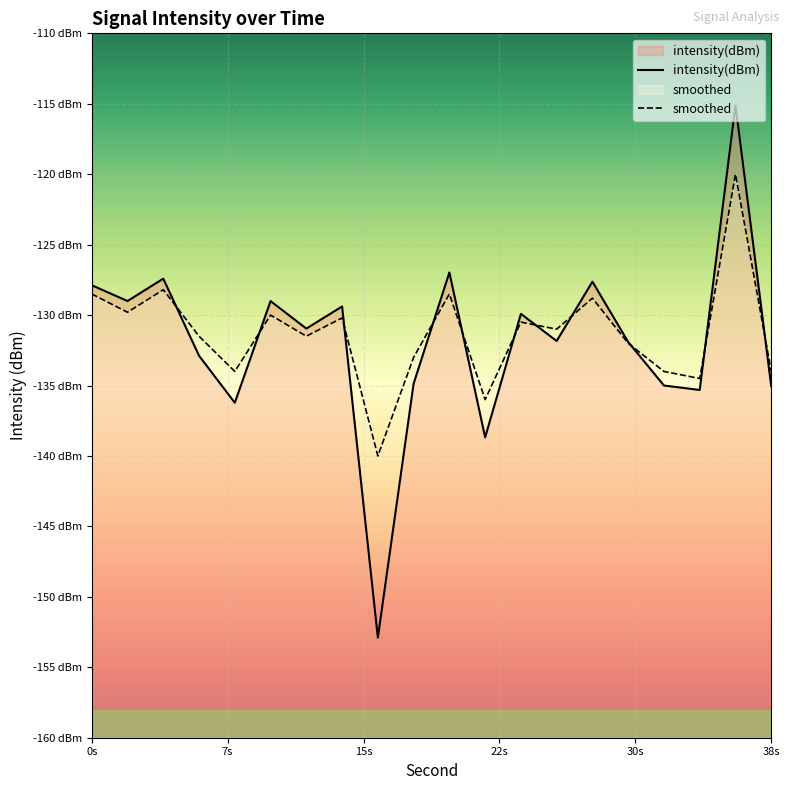

The intensity(dBm) series shows -70.0 at 26. True or false?

False